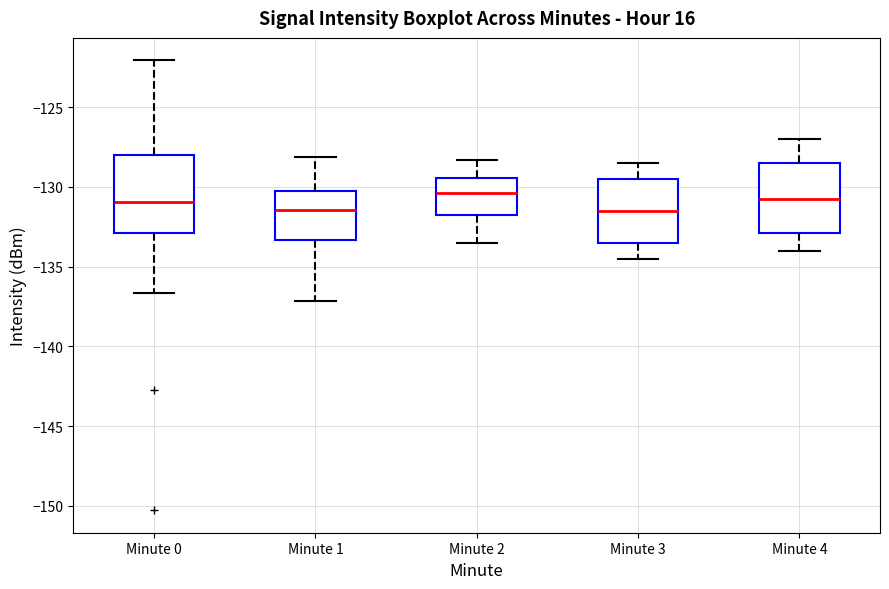

Reading left to right, read every box against the y-axis: the position of its median line, the range the box covers, and the ends of its whiskers. The values are not printed on the chart, so give them approximately, as read against the axis.

Minute 0: median -131.0, box -133.0 to -128.0, whiskers -136.5 to -122.0
Minute 1: median -131.5, box -133.5 to -130.5, whiskers -137.0 to -128.0
Minute 2: median -130.5, box -132.0 to -129.5, whiskers -133.5 to -128.5
Minute 3: median -131.5, box -133.5 to -129.5, whiskers -134.5 to -128.5
Minute 4: median -130.5, box -133.0 to -128.5, whiskers -134.0 to -127.0